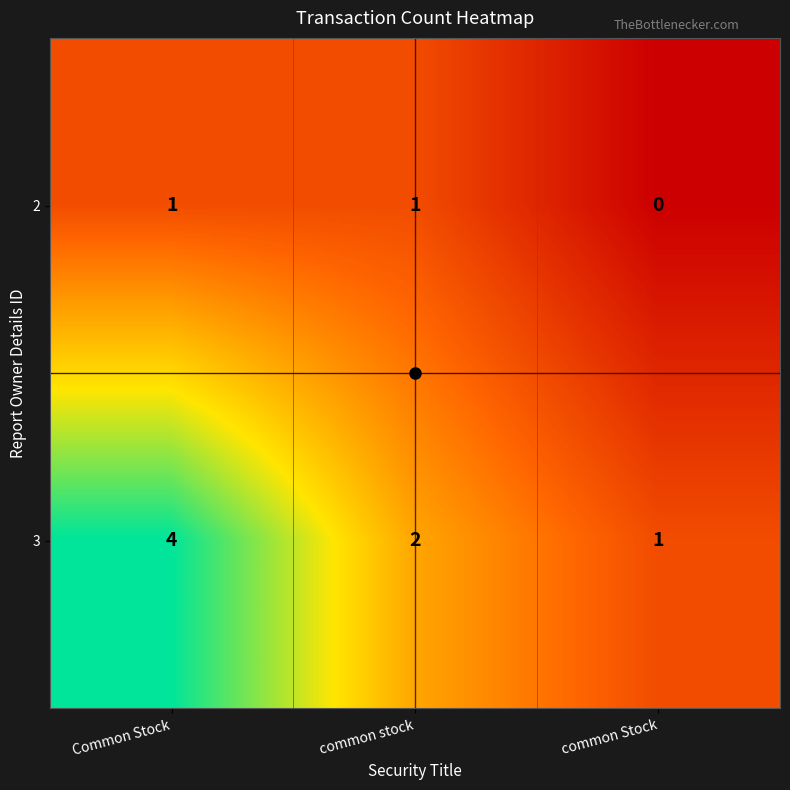

How many categories are shown in the chart?

3